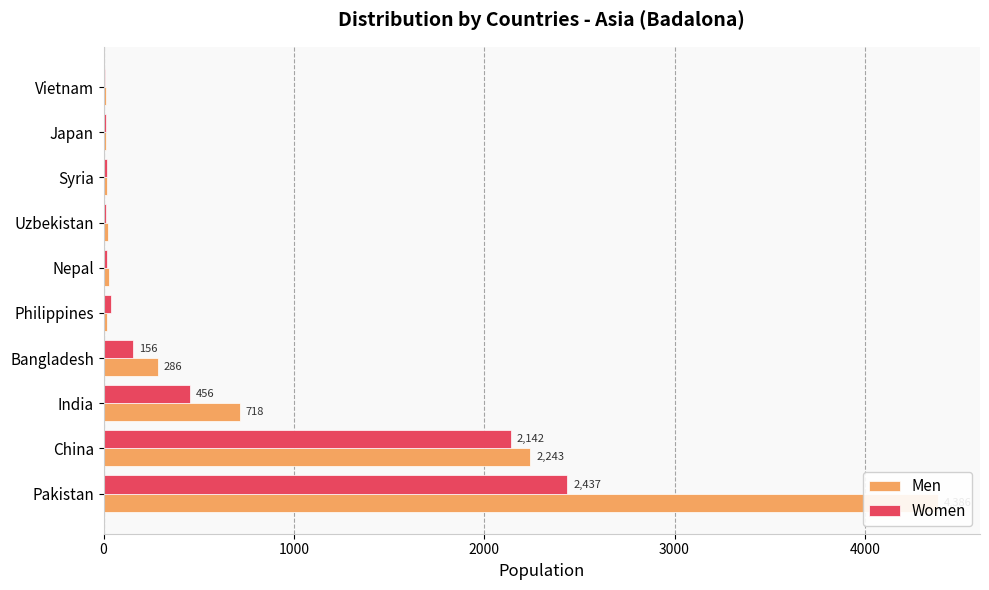

Reading left to right, extract all data points from this chart.

Men: 4386	2243	718	286	16	26	21	17	11	14
Women: 2437	2142	456	156	38	19	15	16	14	9